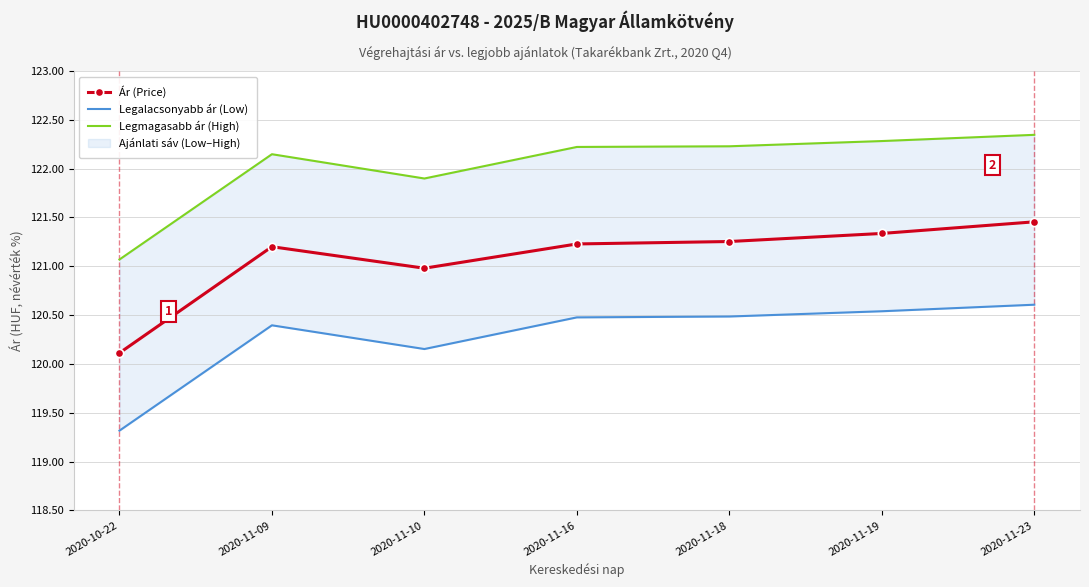

Rank the series at 2020-11-16 from highest to lowest value.

Legmagasabb ár (High), Ár (Price), Legalacsonyabb ár (Low)